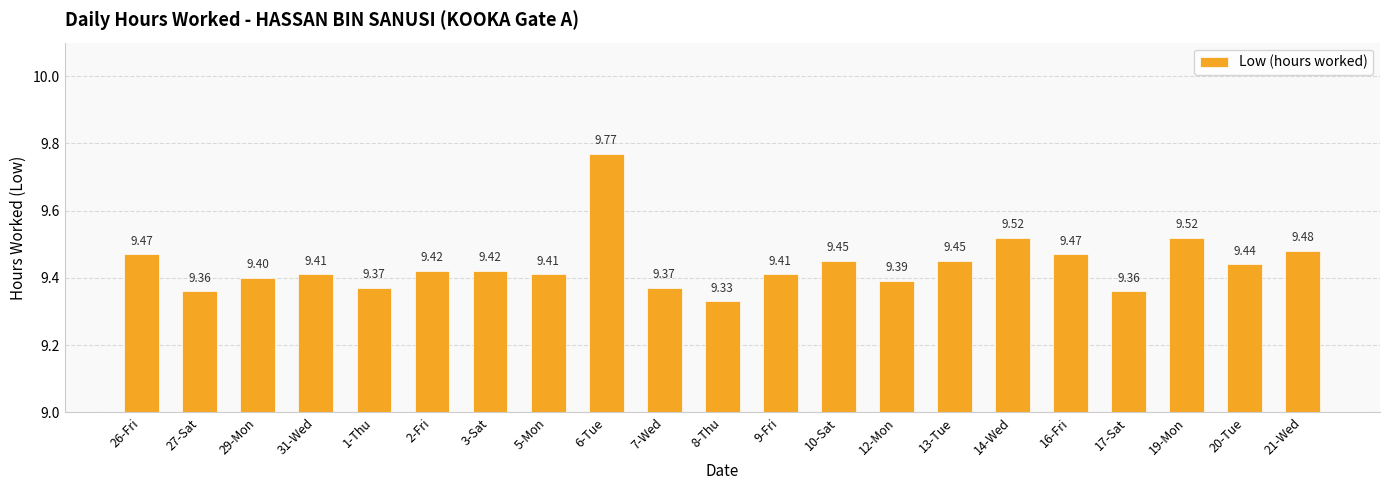

Which category has the highest value across all series?

6-Tue